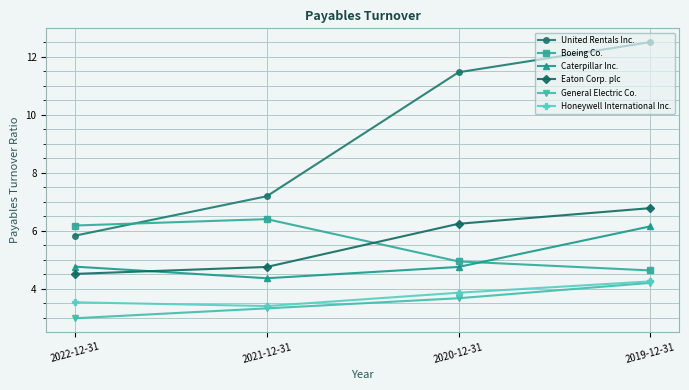

How many values in the General Electric Co. series exceed 3?

3